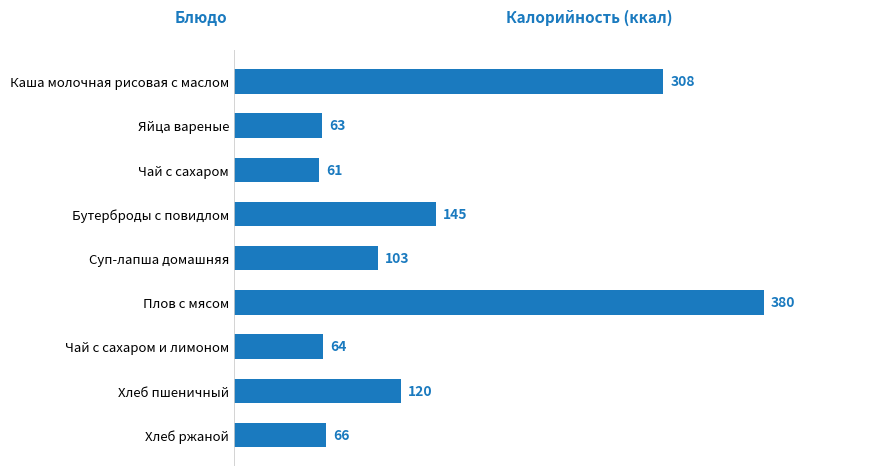

At which category does the chart reach its peak across all series?

Плов с мясом